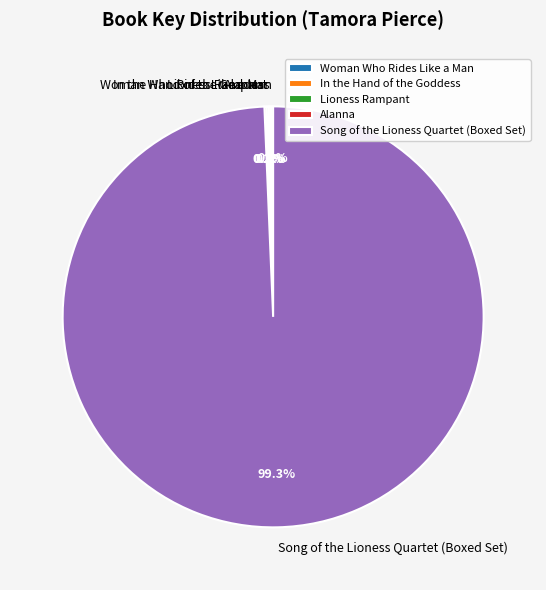

Which slice represents more than half of the pie?

Song of the Lioness Quartet (Boxed Set)